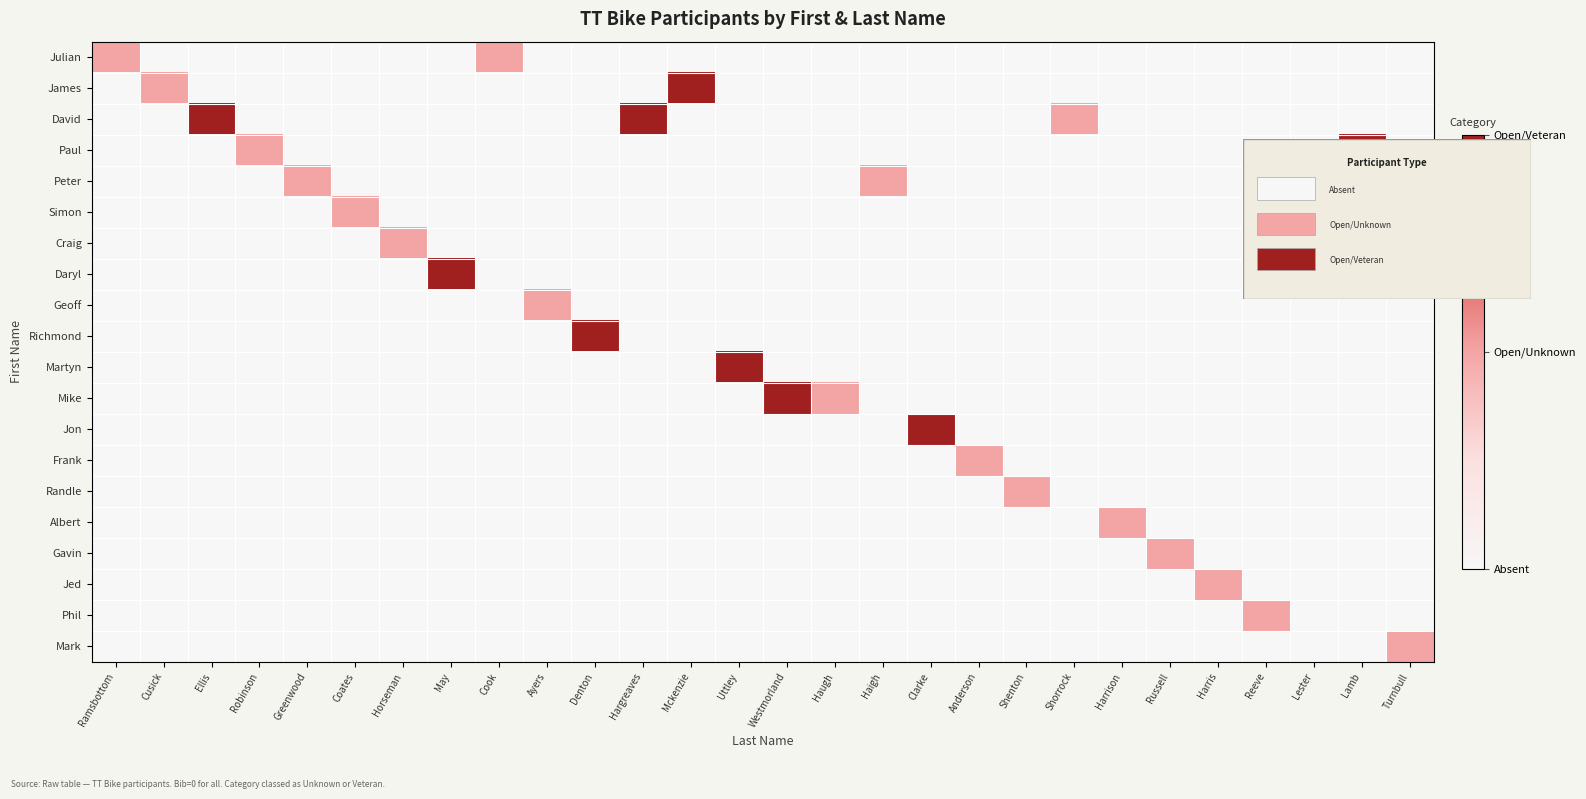

What is the maximum value shown in the chart?

2